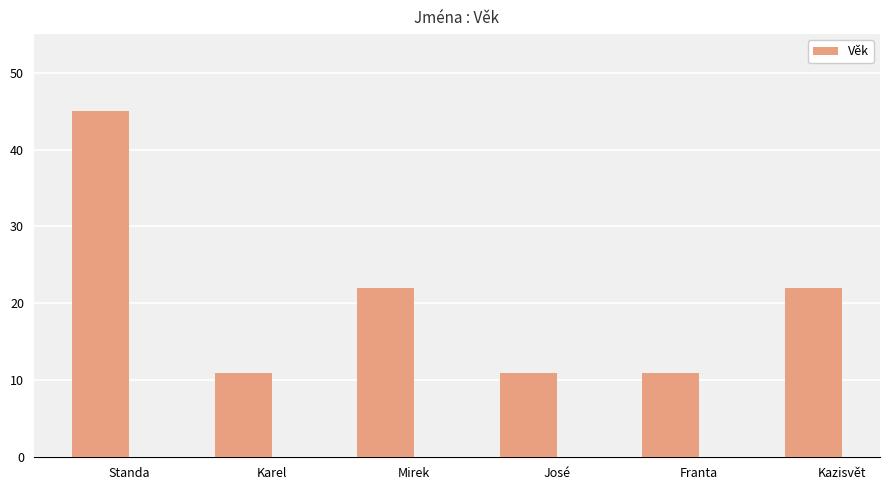

How many categories are shown in the chart?

6